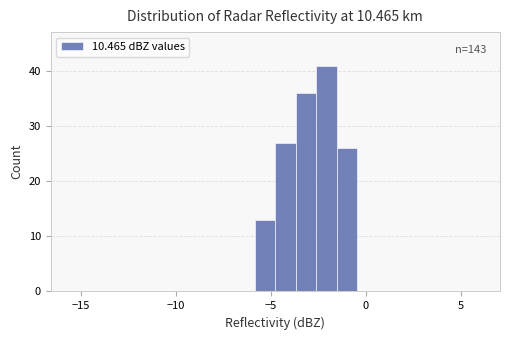

Read against the x-axis, roughly where is the centre of the tallest bar?

-2.0